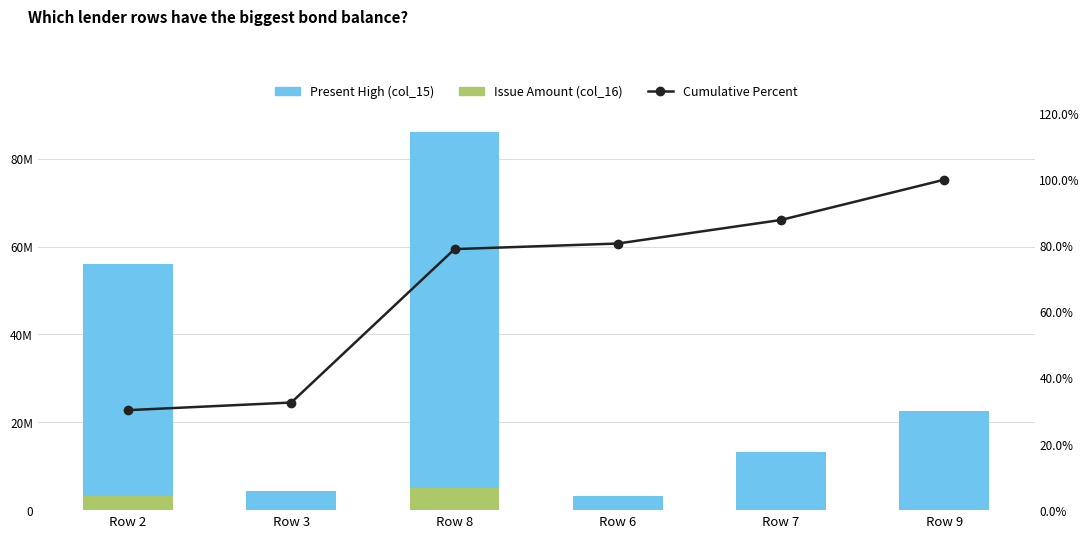

At which label does Present High (col_15) reach its minimum?

Row 6